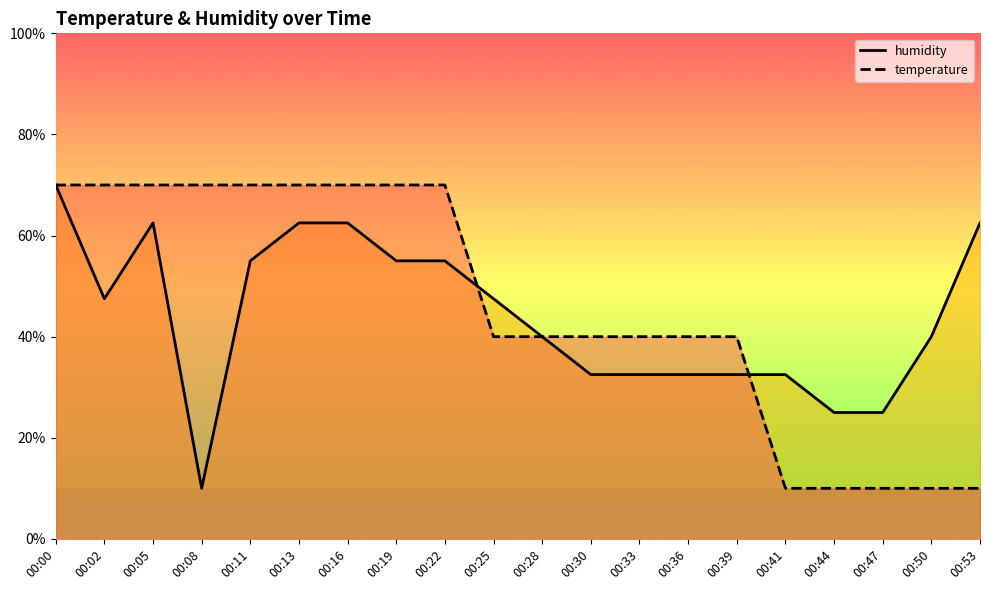

Where do temperature and humidity first cross each other?

00:00 and 00:02